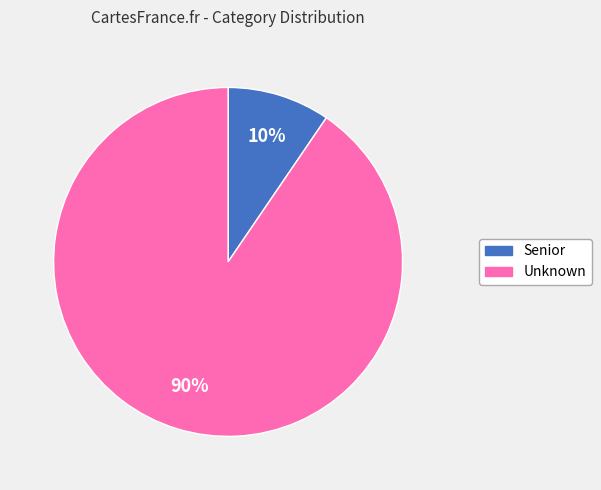

Which has a higher value, Unknown or Senior?

Unknown